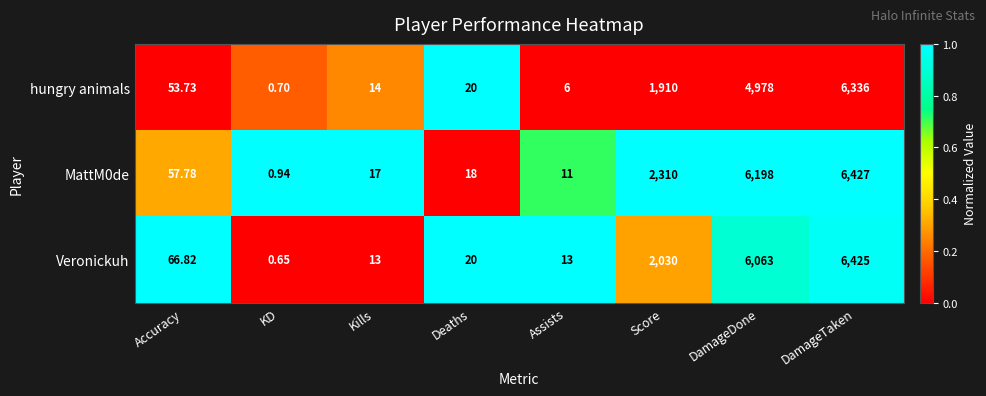

What is the maximum value shown in the chart?

6427.0